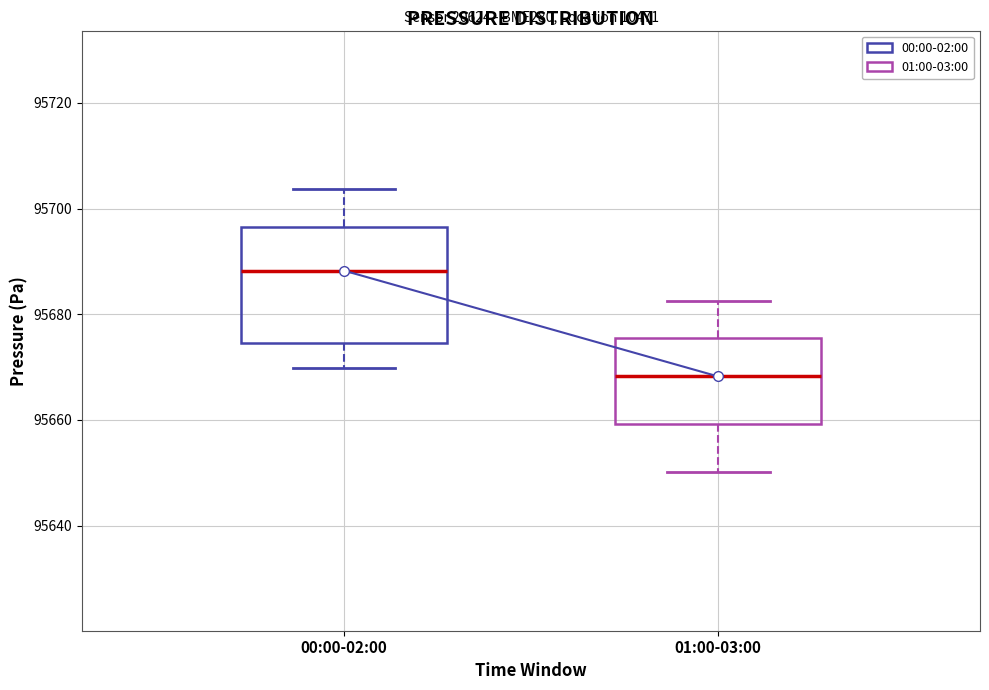

Where does the upper whisker of the box for 01:00-03:00 end on the y-axis? The values are not printed on the chart, so give them approximately, as read against the axis.

95682